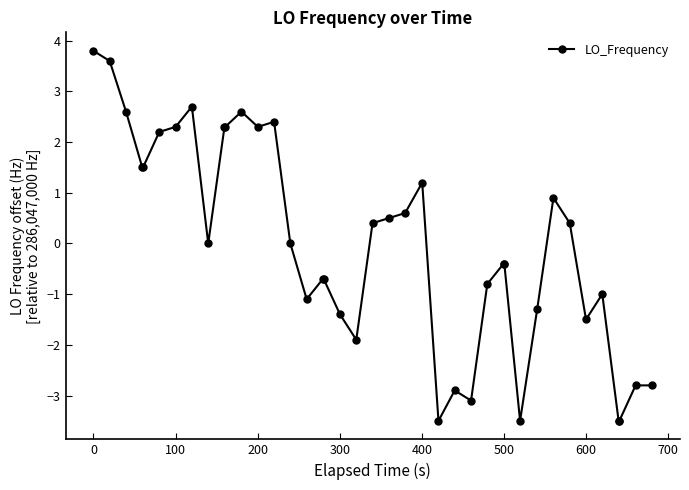

What is the difference between the second highest and minimum values?

7.1